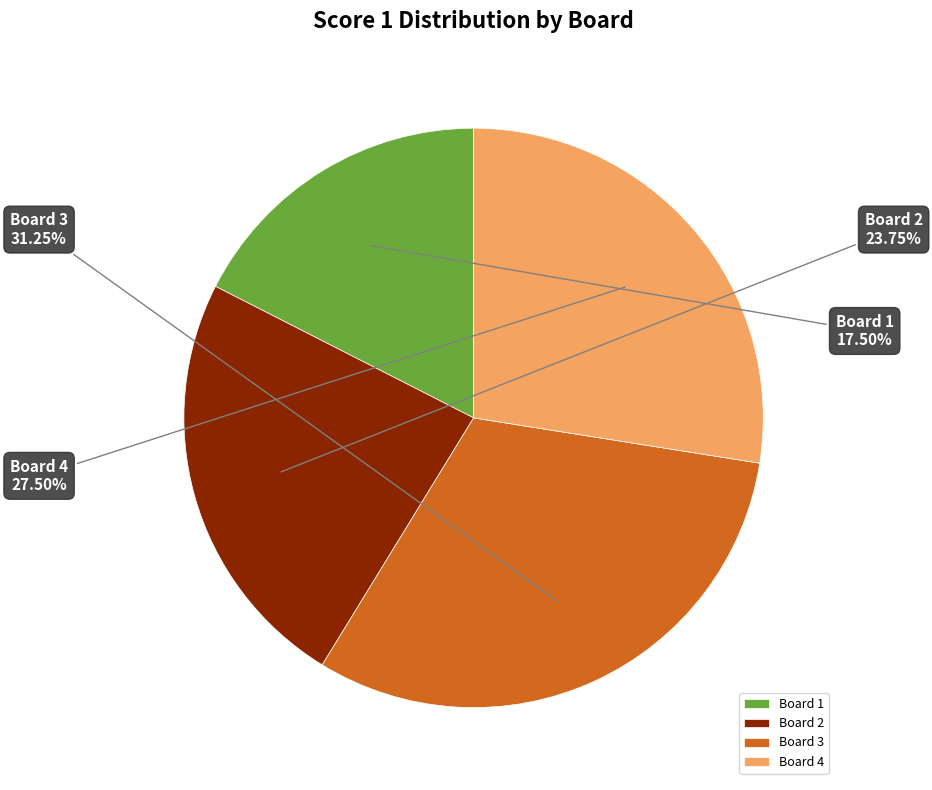

Which has a higher value, Board 4 or Board 1?

Board 4